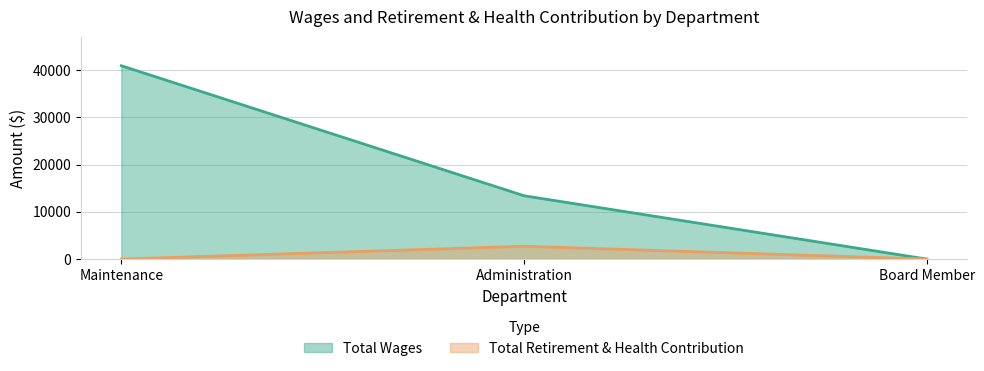

The value of Total Wages at Board Member is -25154. True or false?

False